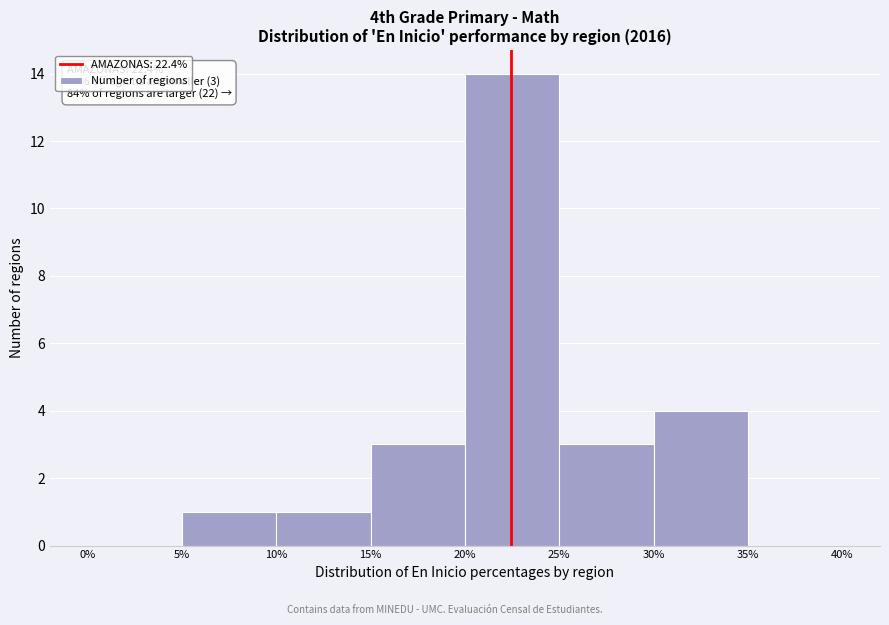

Which range on the x-axis has the tallest bar?

20% to 25%